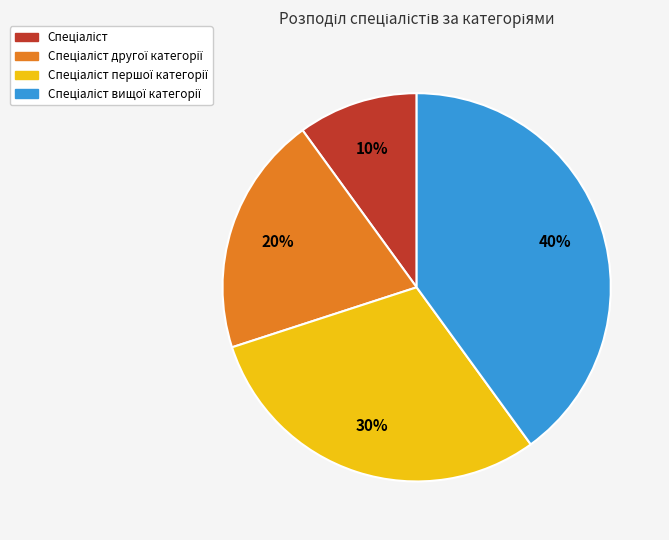

To the nearest percent, what is the average slice percentage?

25%